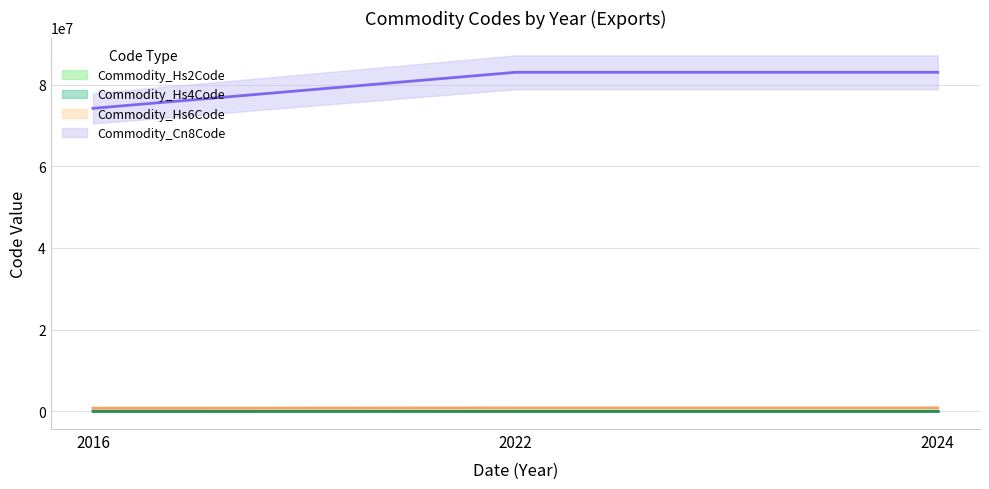

Which series has the widest spread of values?

Commodity_Cn8Code